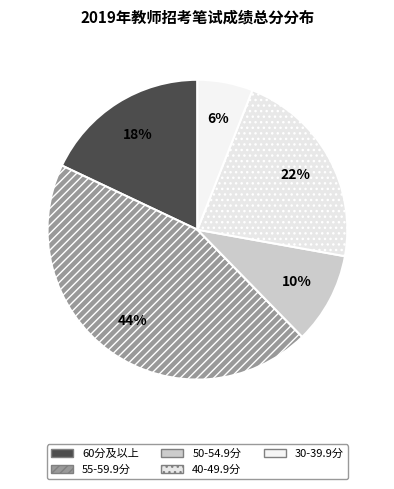

Is there a majority slice in this chart?

No